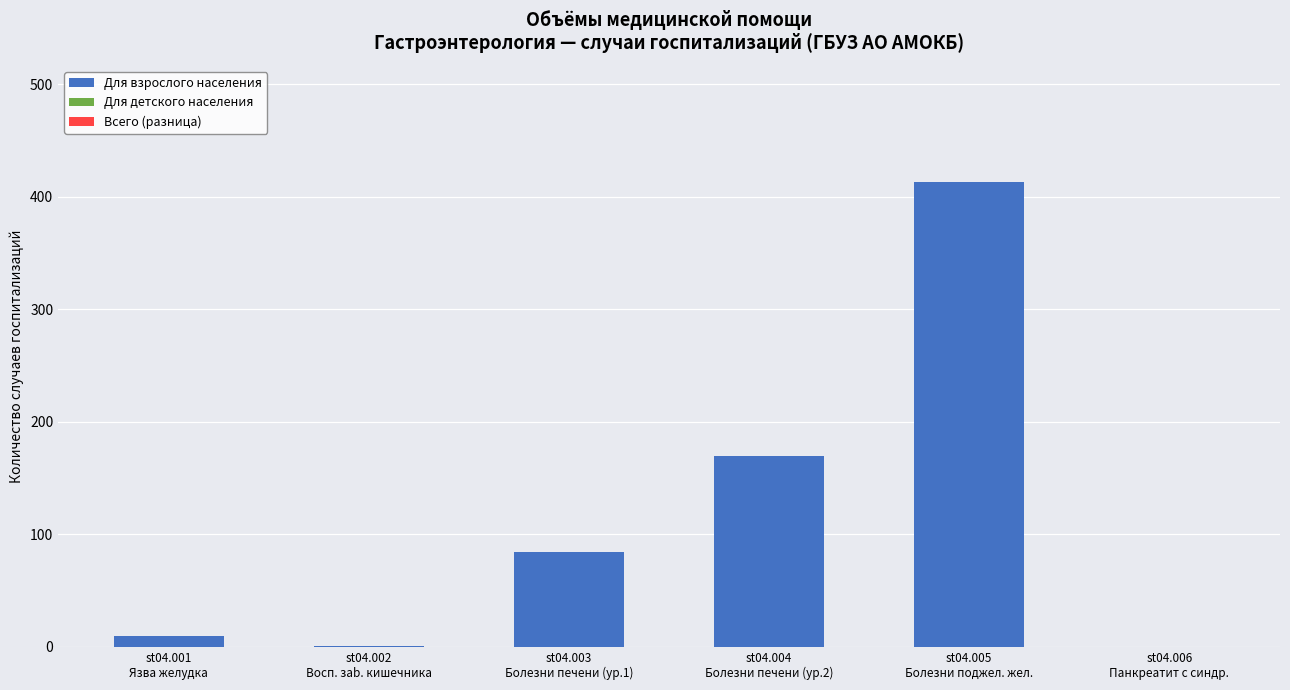

How many distinct data groups are displayed?

1